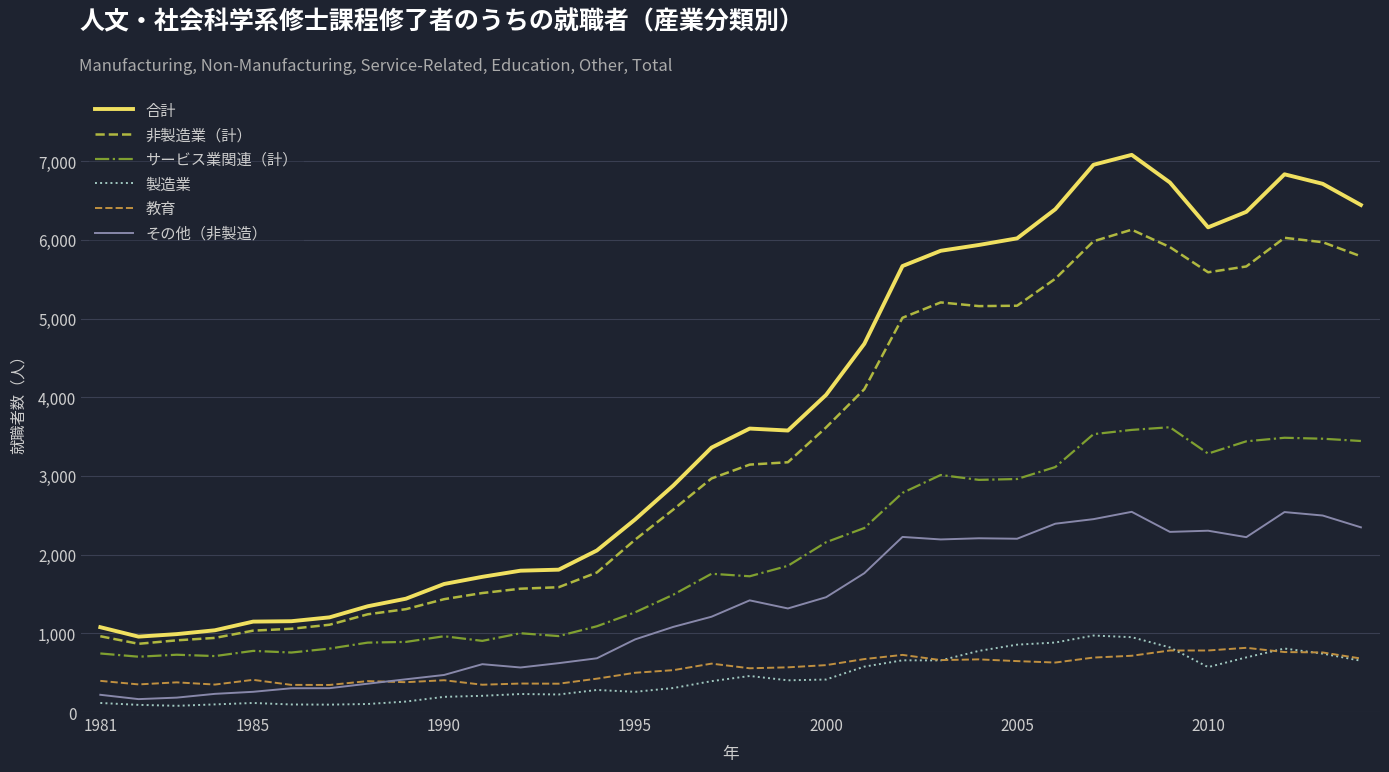

True or false: サービス業関連（計） and 教育 cross at least once.

False